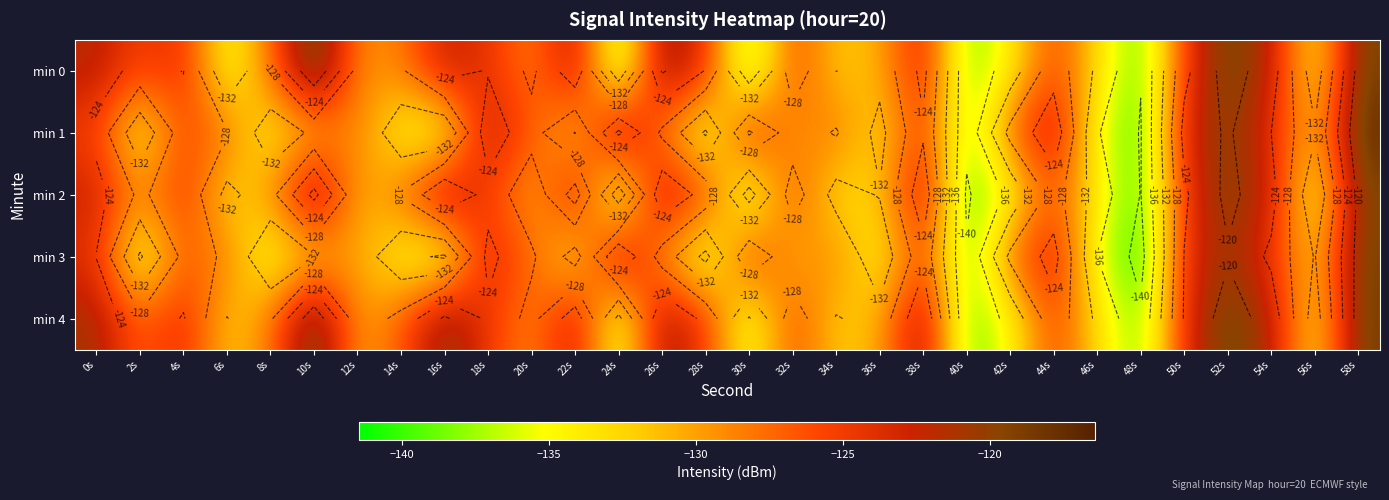

What is the total value across all series at 46s?

-671.0